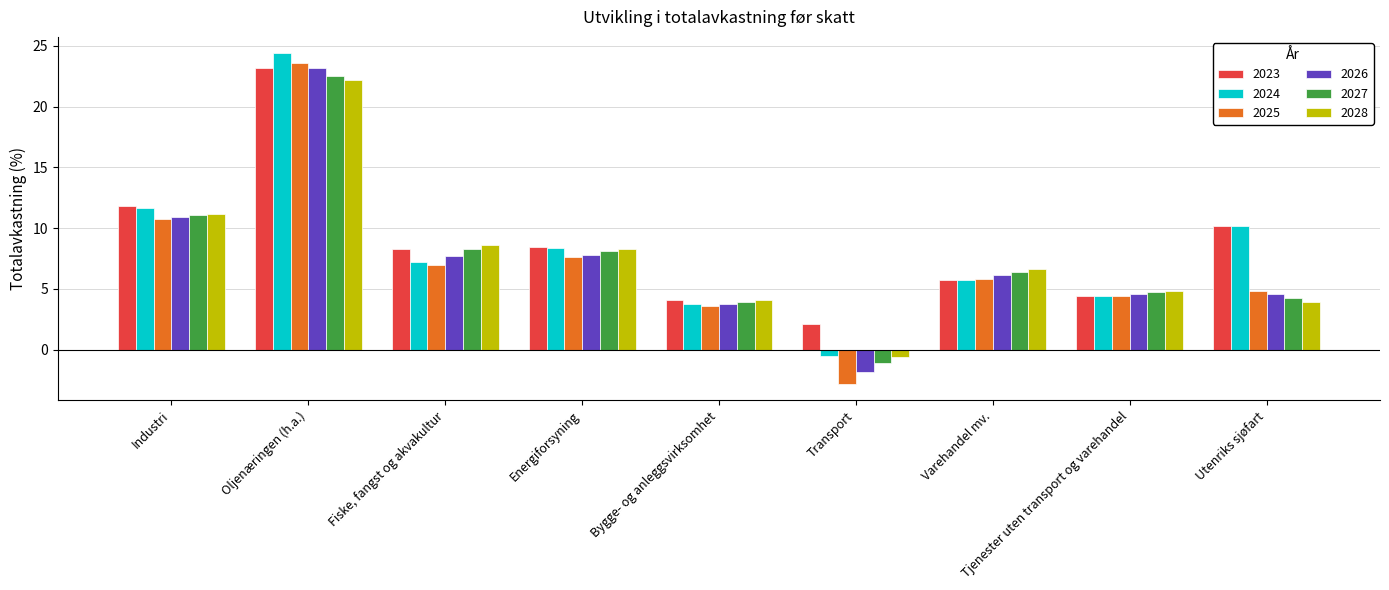

What is the difference between the highest and lowest values at Bygge- og anleggsvirksomhet?

0.6